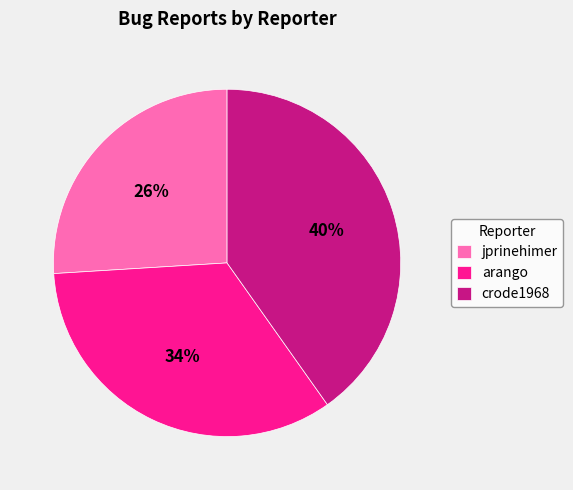

Count the number of slices in the pie.

3